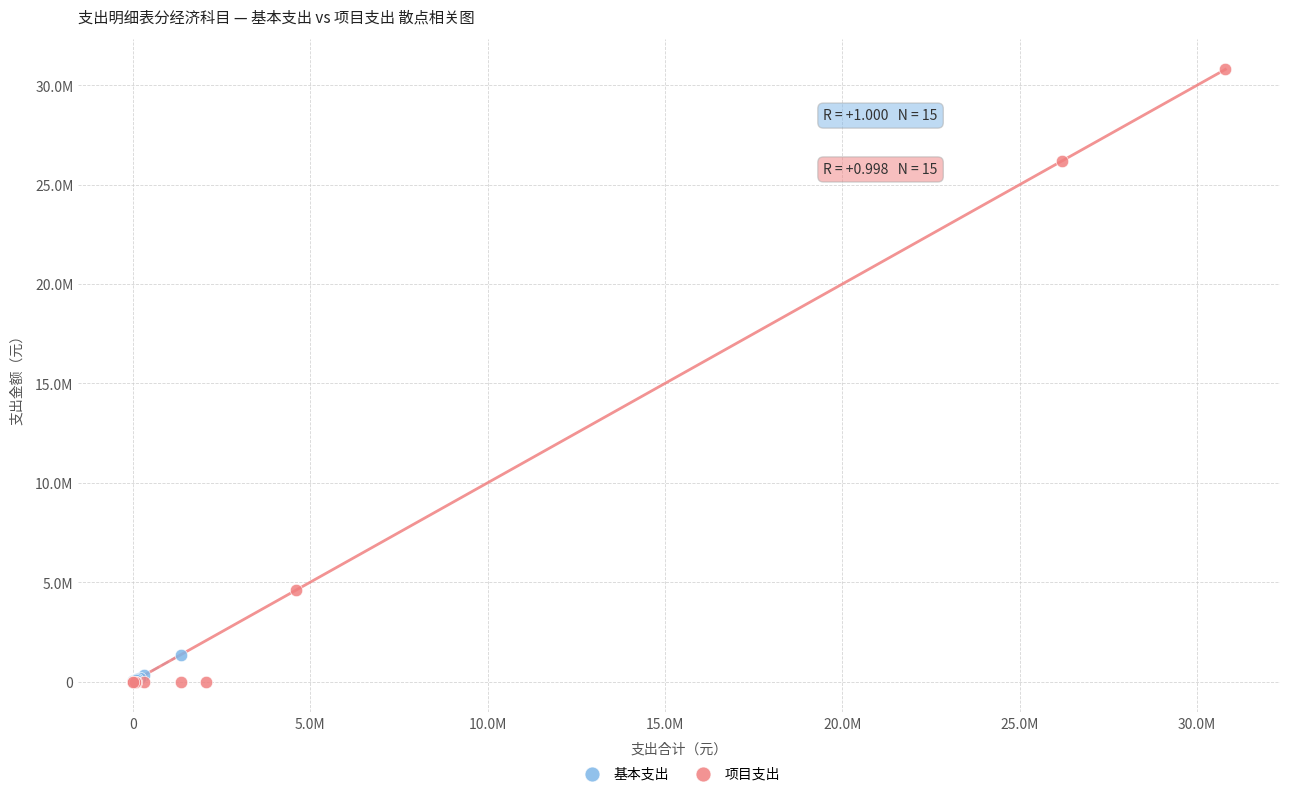

What are all the series names shown in the legend?

基本支出, 项目支出